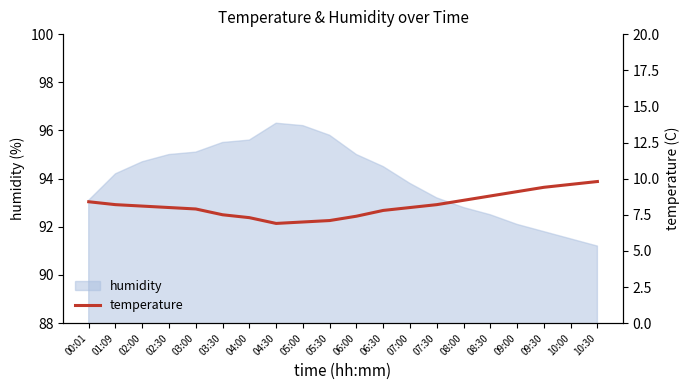

What is the change in value from 02:00 to 10:00?

+1.5